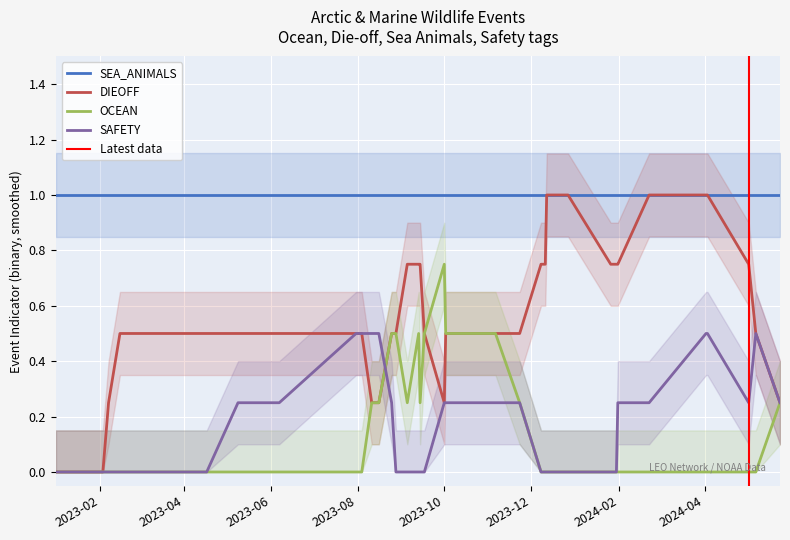

Is it true that DIEOFF equals 2 at 2023-02-07?

False